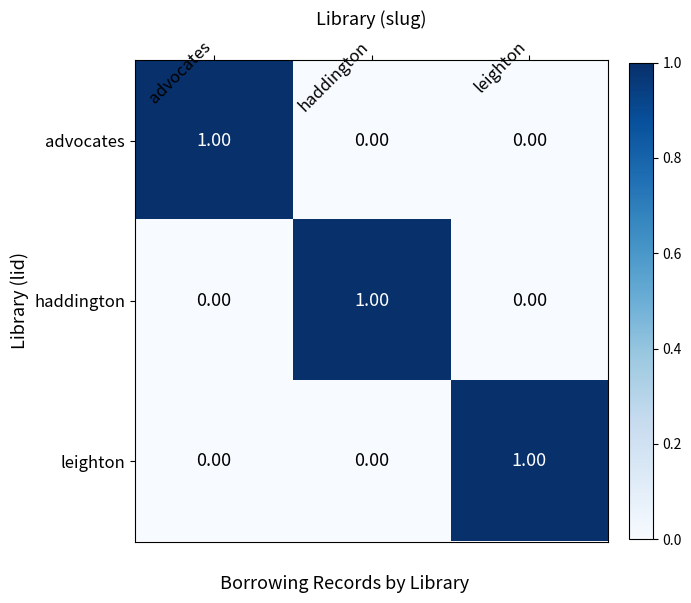

Which category has the highest value in the advocates series?

advocates